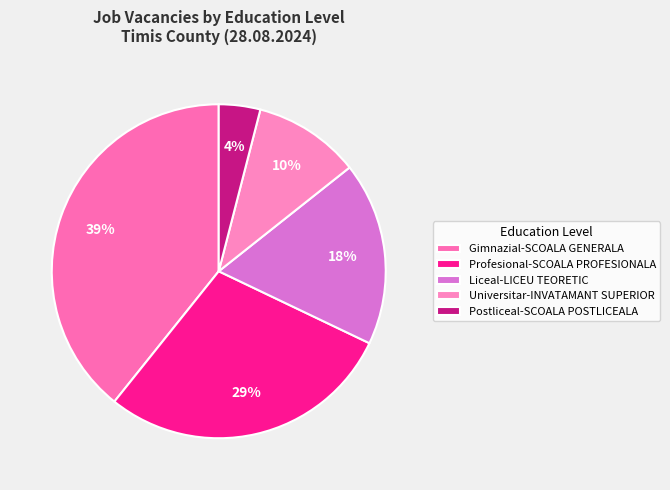

Approximately how many times larger is the value at Liceal-LICEU TEORETIC compared to Gimnazial-SCOALA GENERALA?

0.5